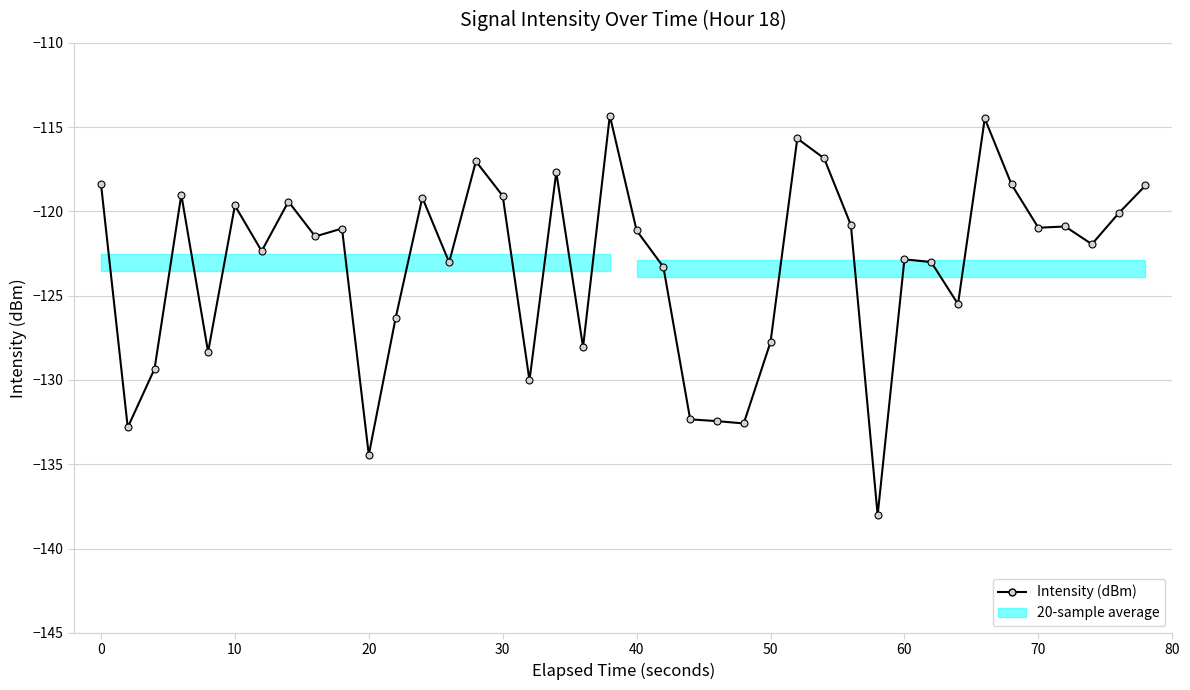

What is the minimum value shown in the chart?

-138.0